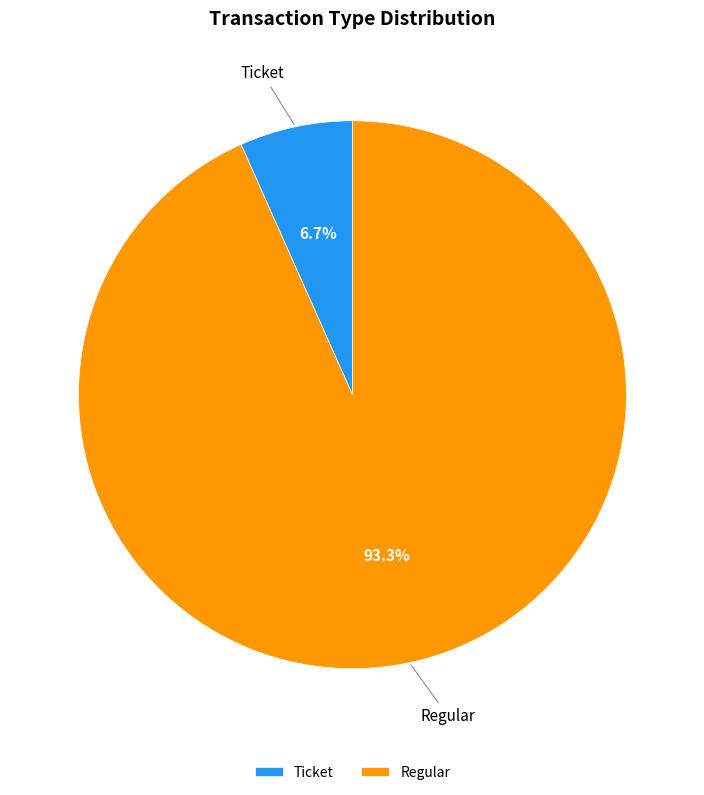

To the nearest percent, what is the average slice percentage?

50%